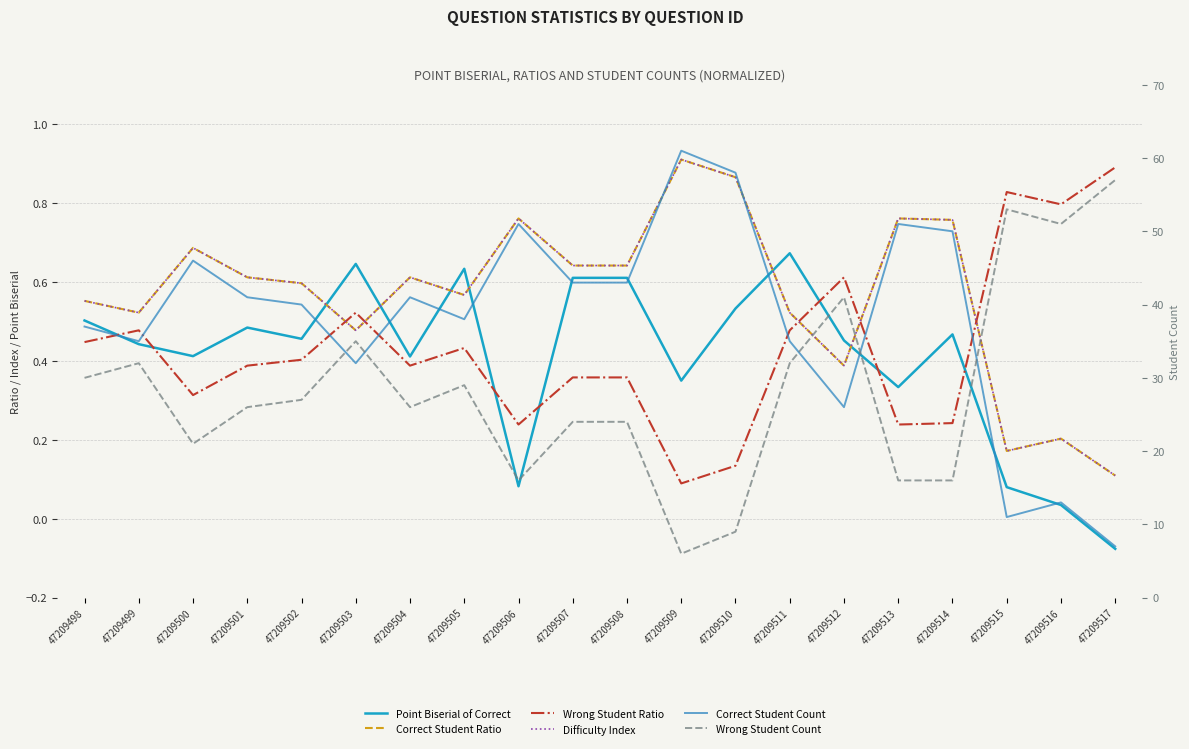

How many lines are shown in the chart?

6